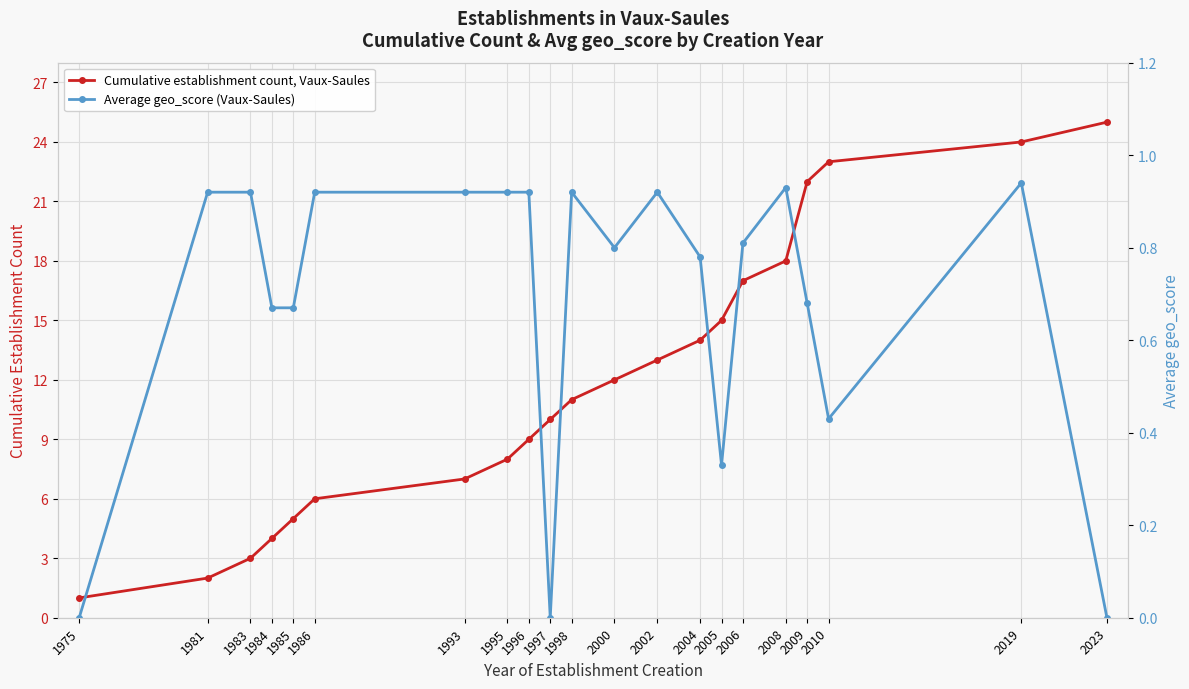

What is the difference between the maximum and minimum values in the Cumulative establishment count, Vaux-Saules series?

24